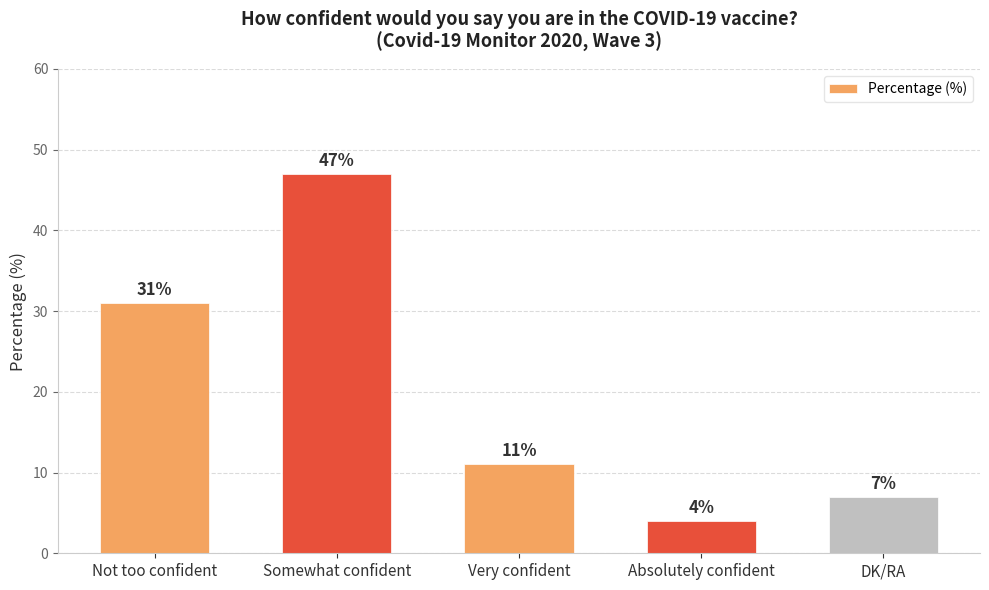

What is the difference between the values at Very confident and Somewhat confident?

36